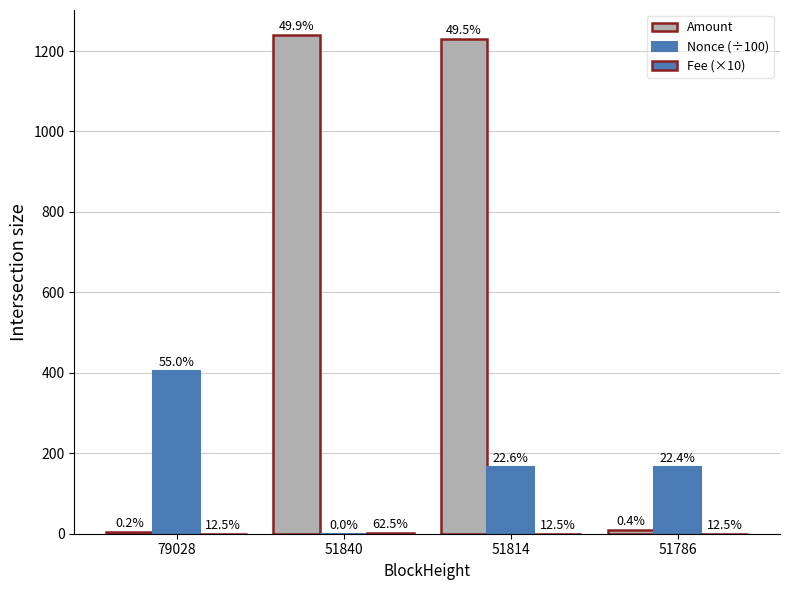

How many groups of bars are there?

4